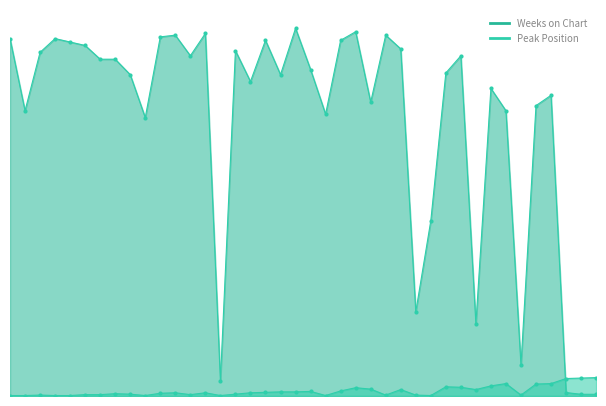

True or false: Peak Position and Weeks on Chart intersect in this chart.

True